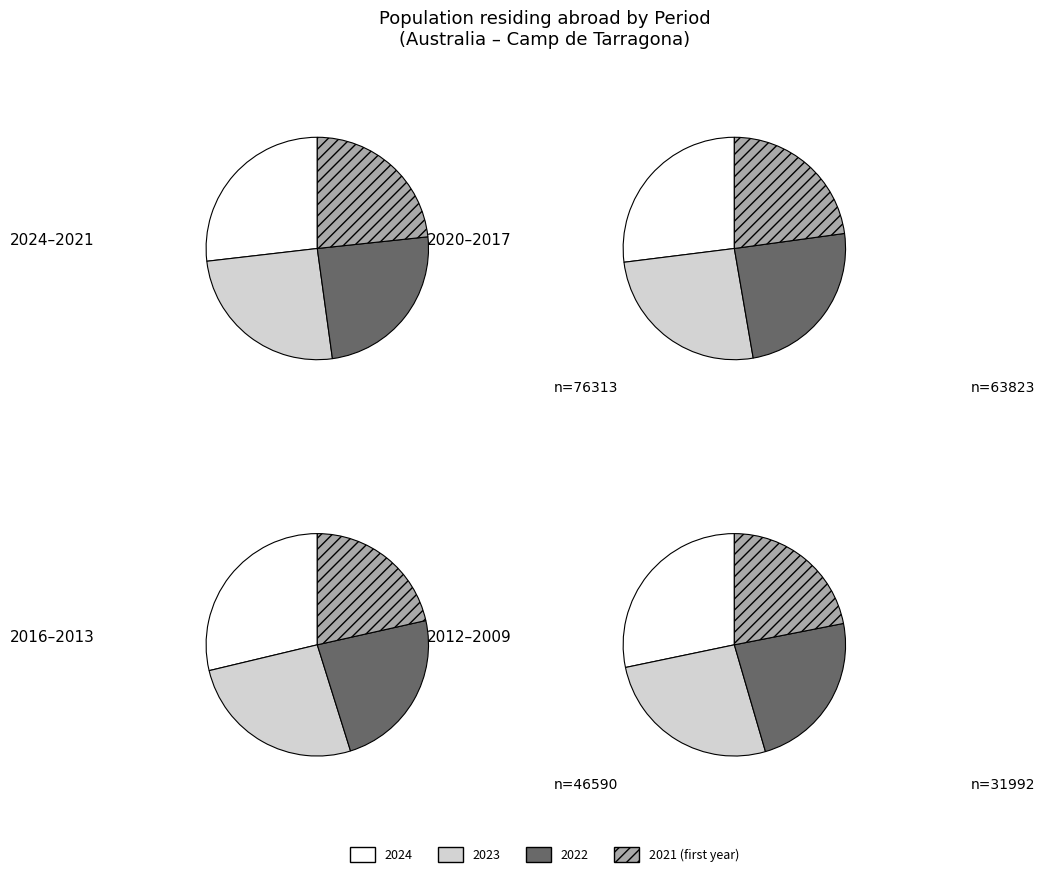

Does any single category account for the majority?

No